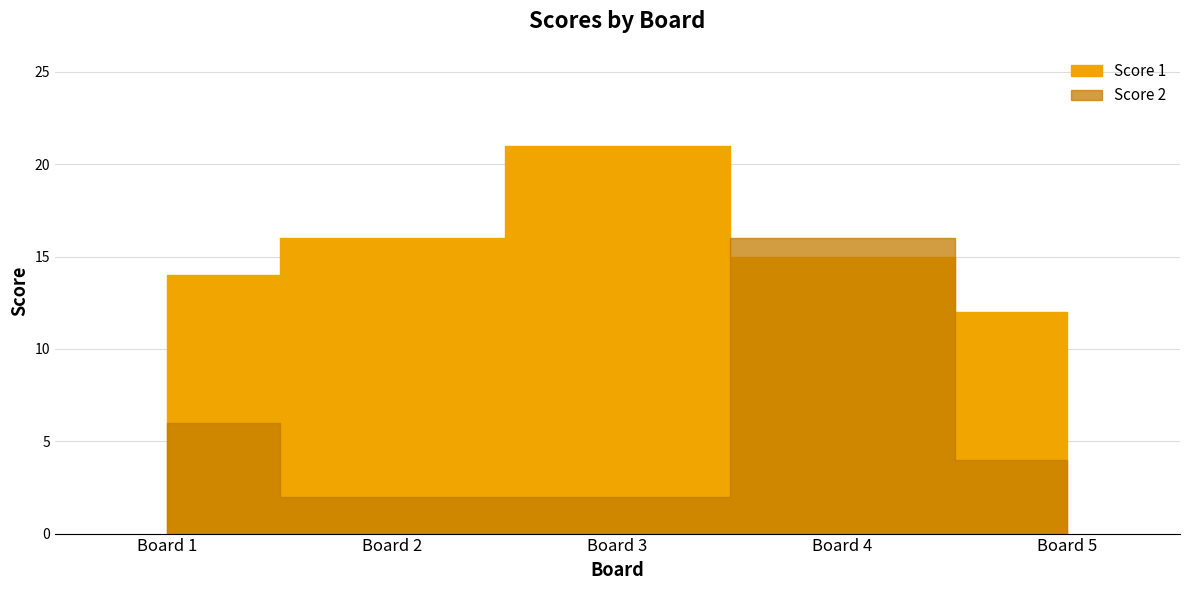

How many lines are shown in the chart?

2